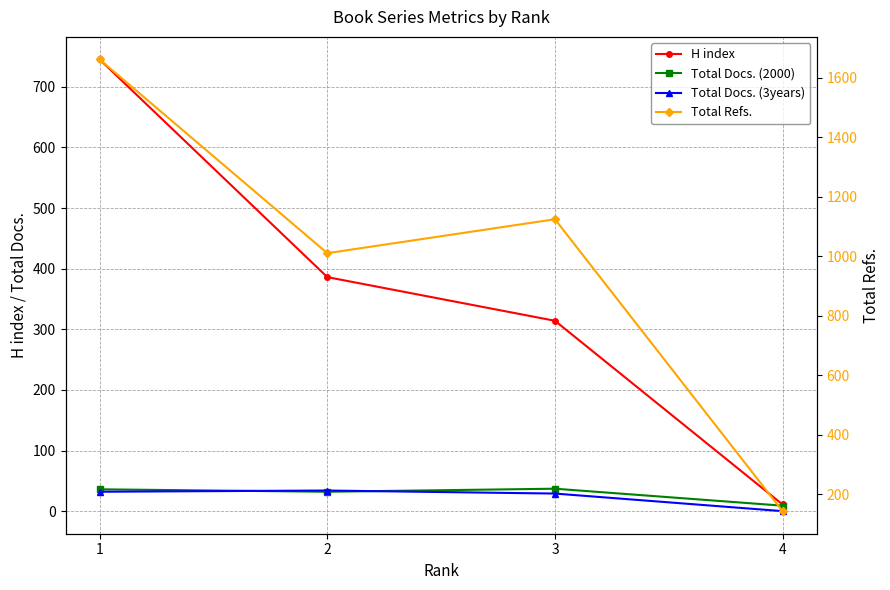

What is the difference between the maximum and second lowest values in the Total Refs. series?

651